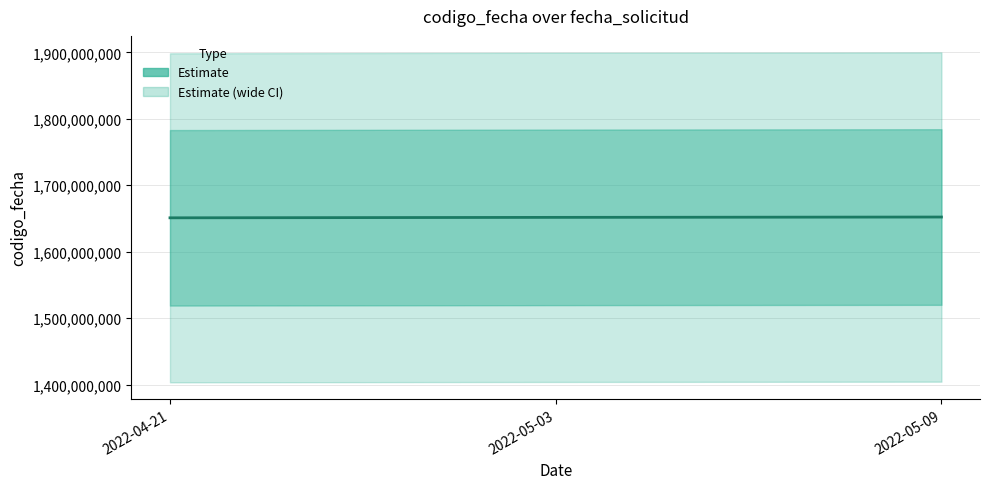

How many data points are above 1651657363?

1